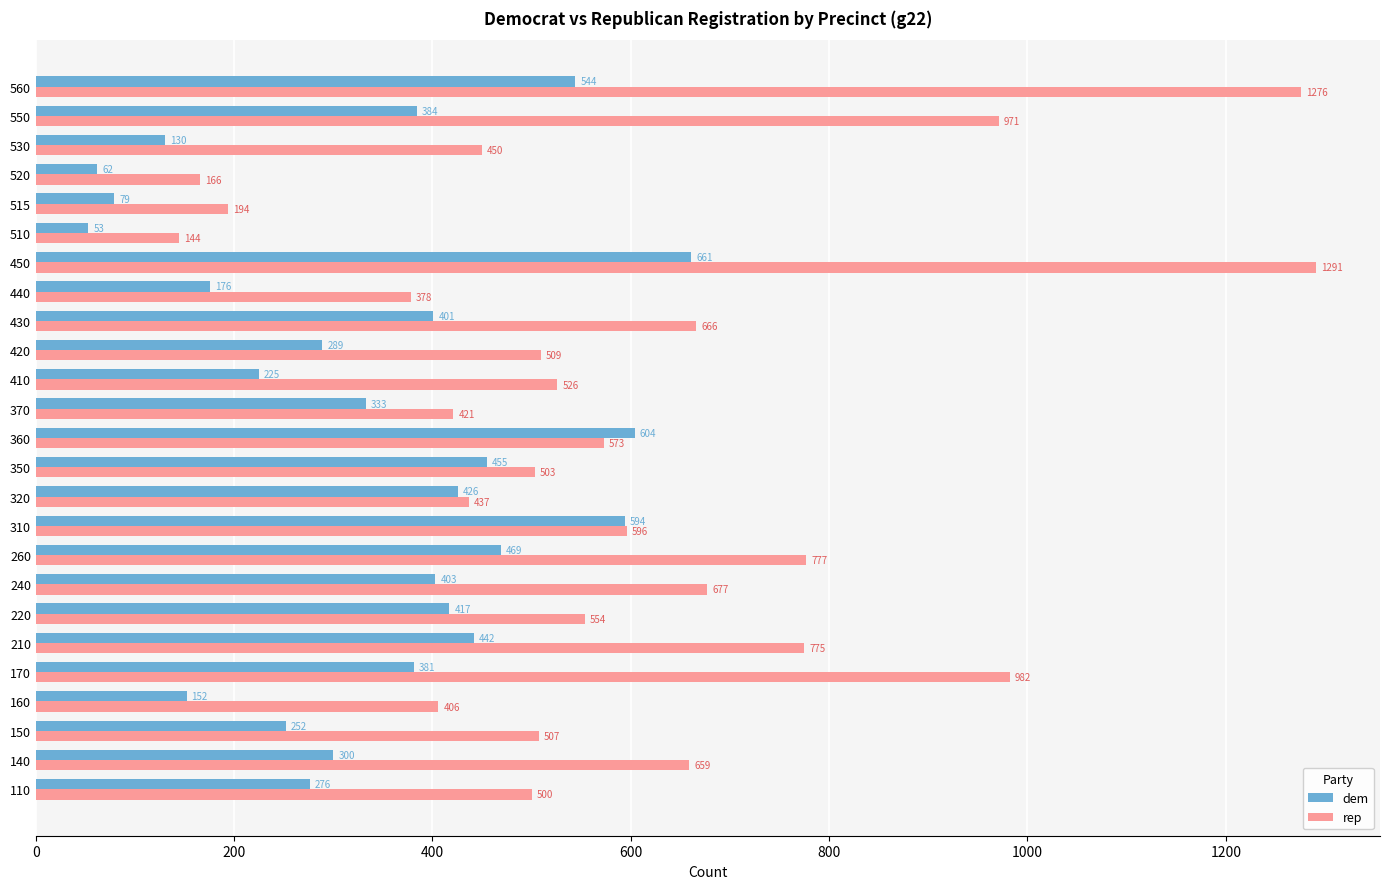

What is the difference between the maximum and second lowest values in the dem series?

599